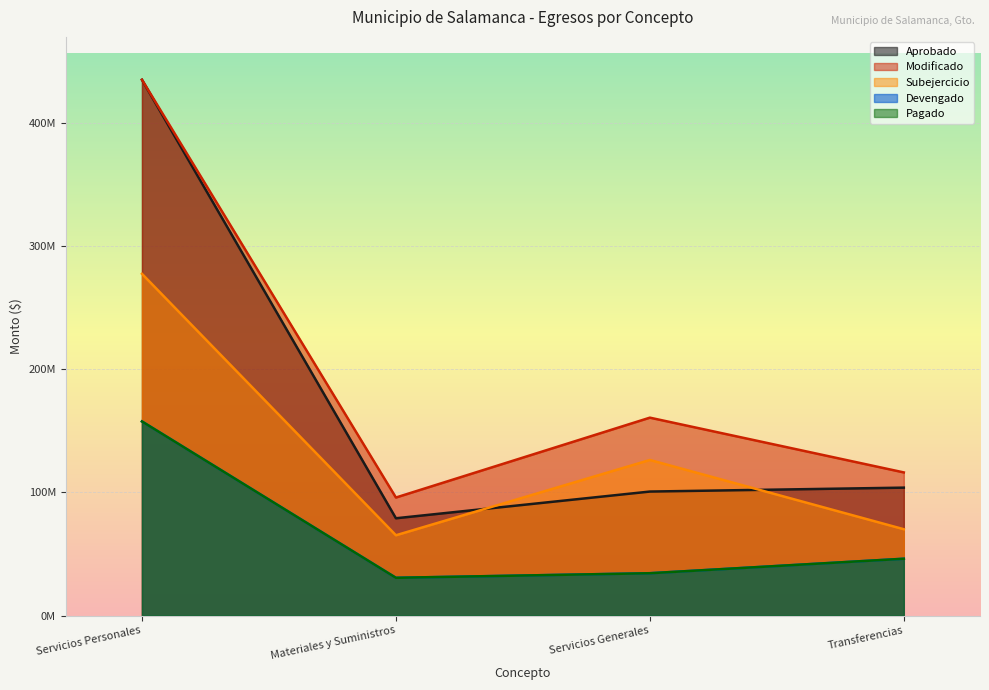

The value of Pagado at Servicios Generales is 34339570.8. True or false?

True